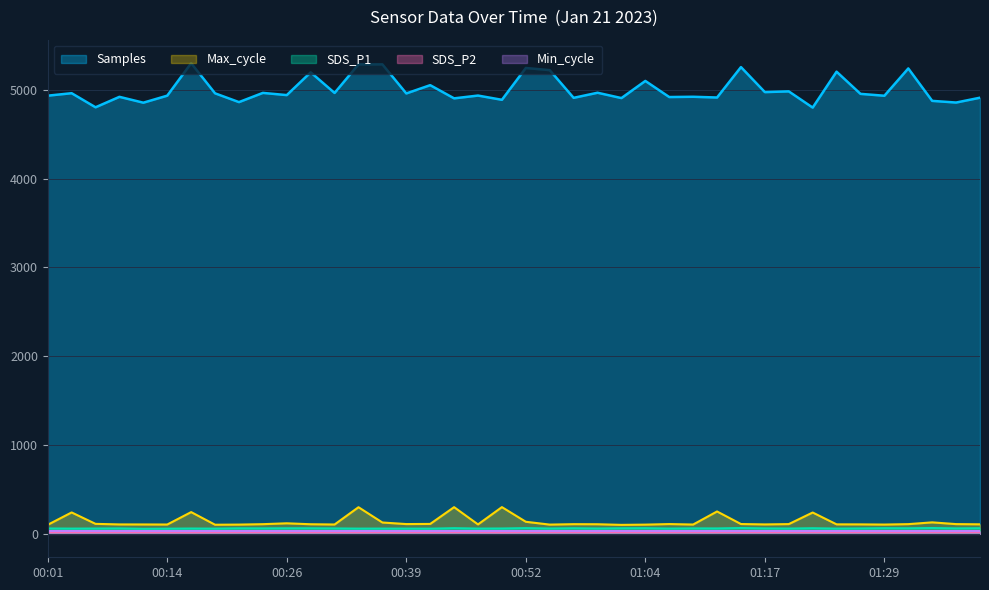

Where is SDS_P2 nearest to the value 19?

00:06